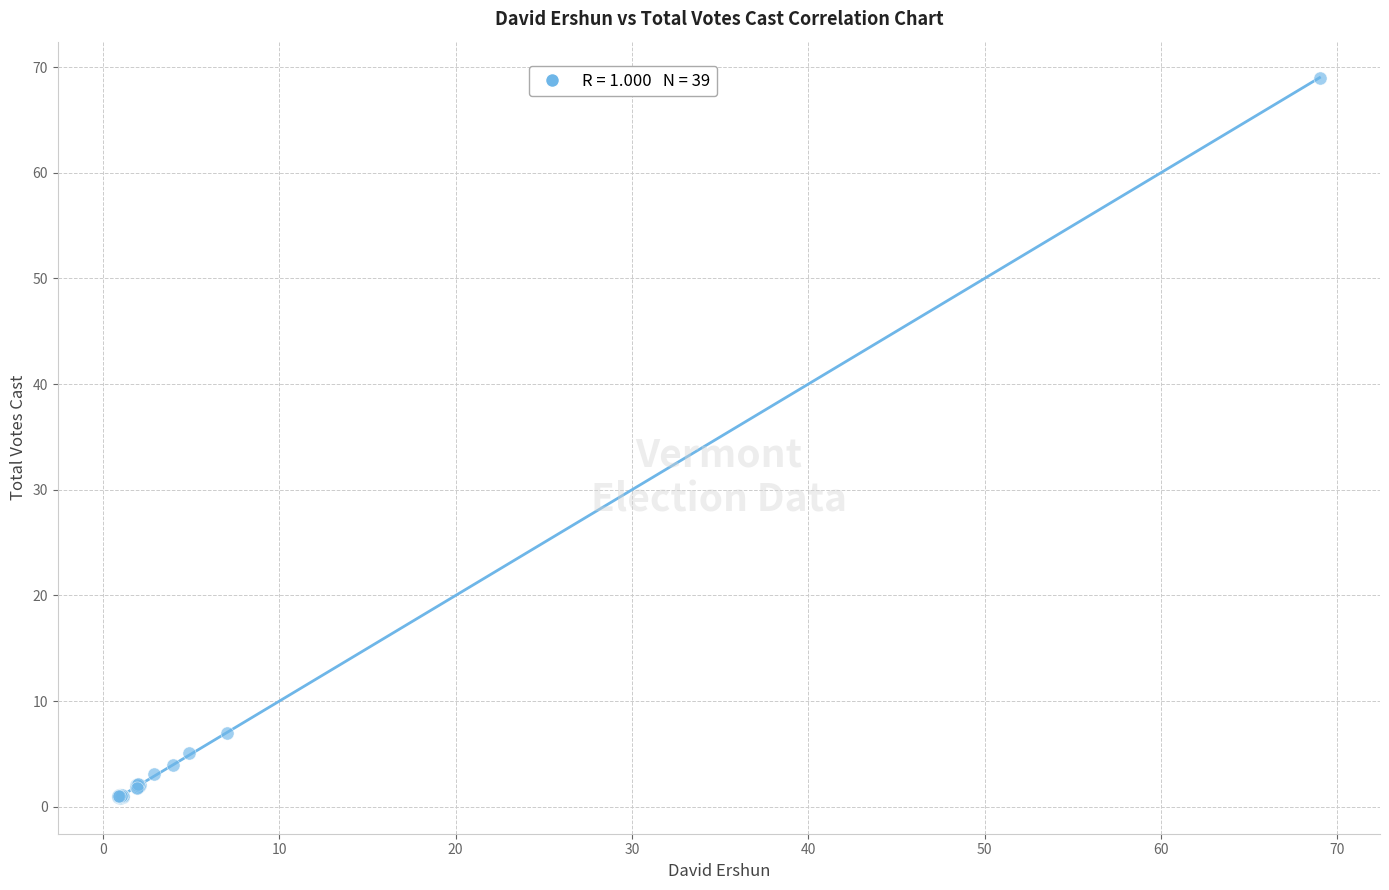

What Y value in the scatter plot is closest to 34?

7.0